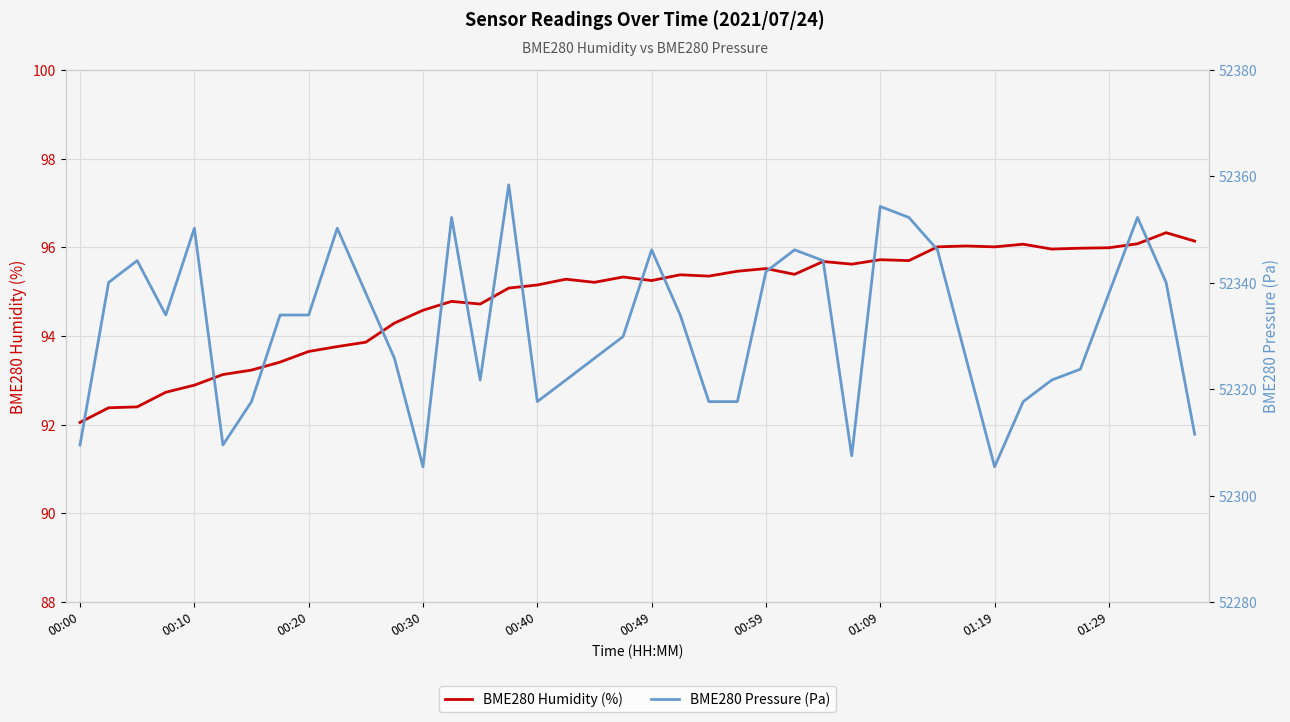

The BME280 Humidity (%) series shows 92.9 at 00:10. True or false?

True